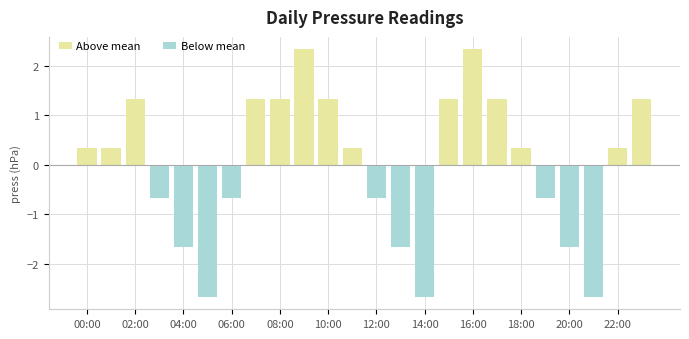

What is the label of the 2nd bar from the right?

22:00